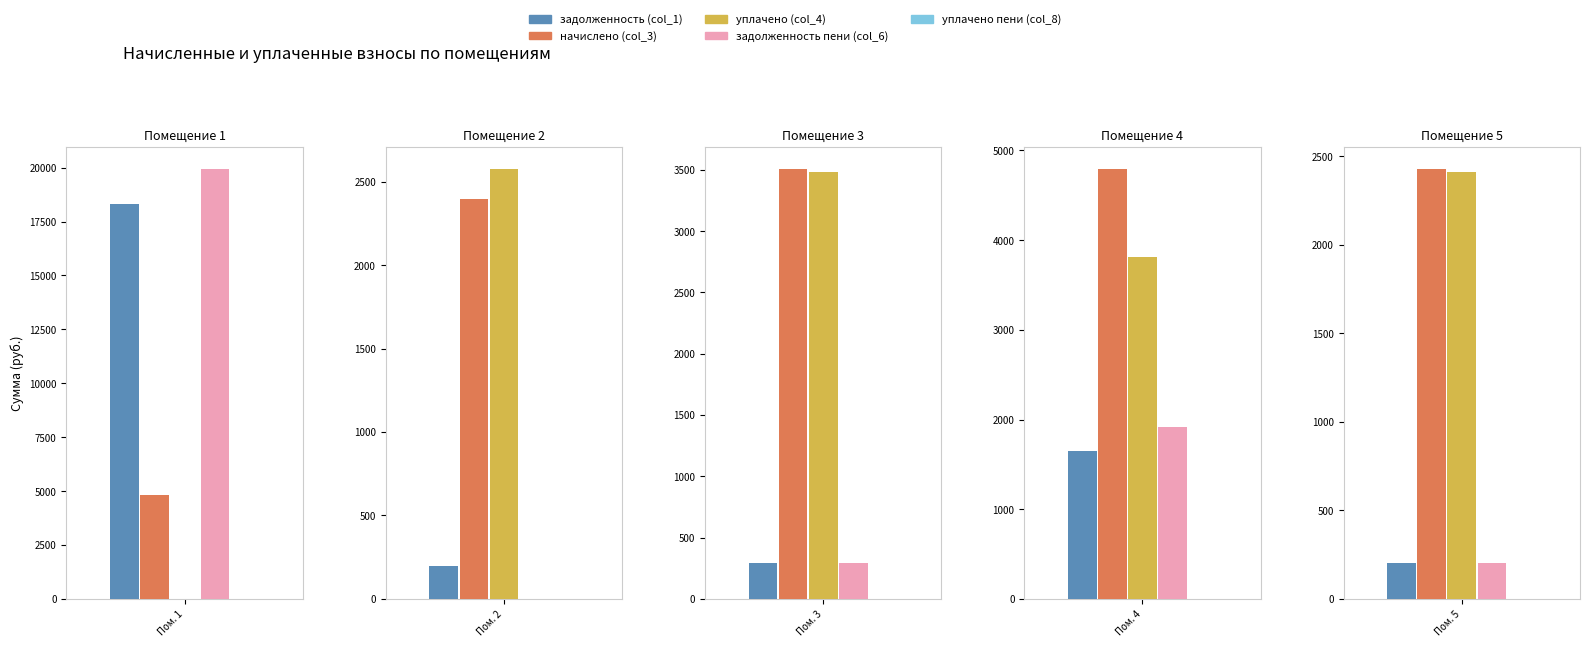

Between 1 and 9, which series saw the biggest shift?

задолженность пени (col_6)